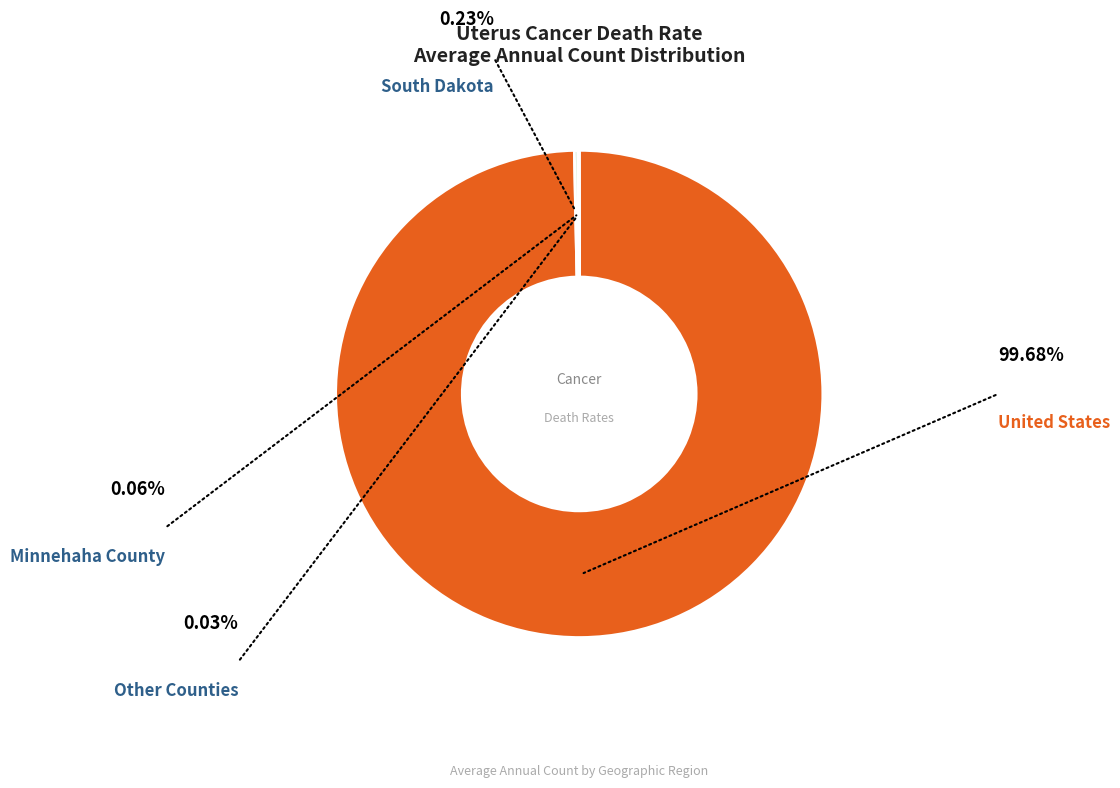

Is there a majority slice in this chart?

Yes